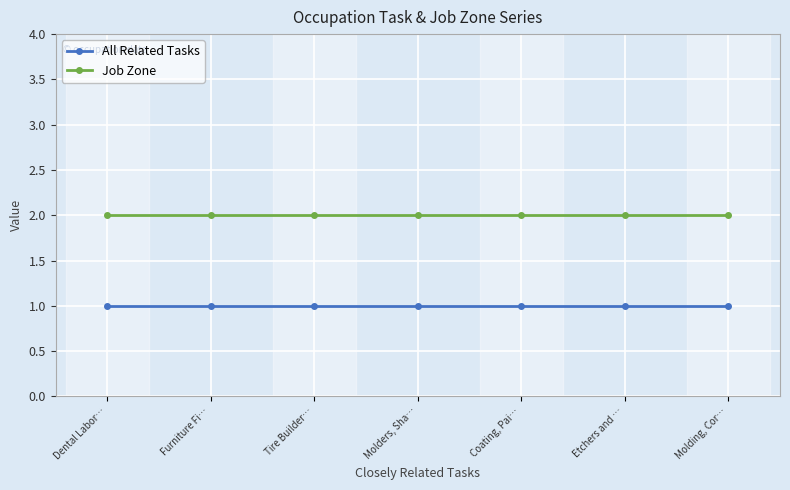

At how many categories does at least one series exceed 1?

7